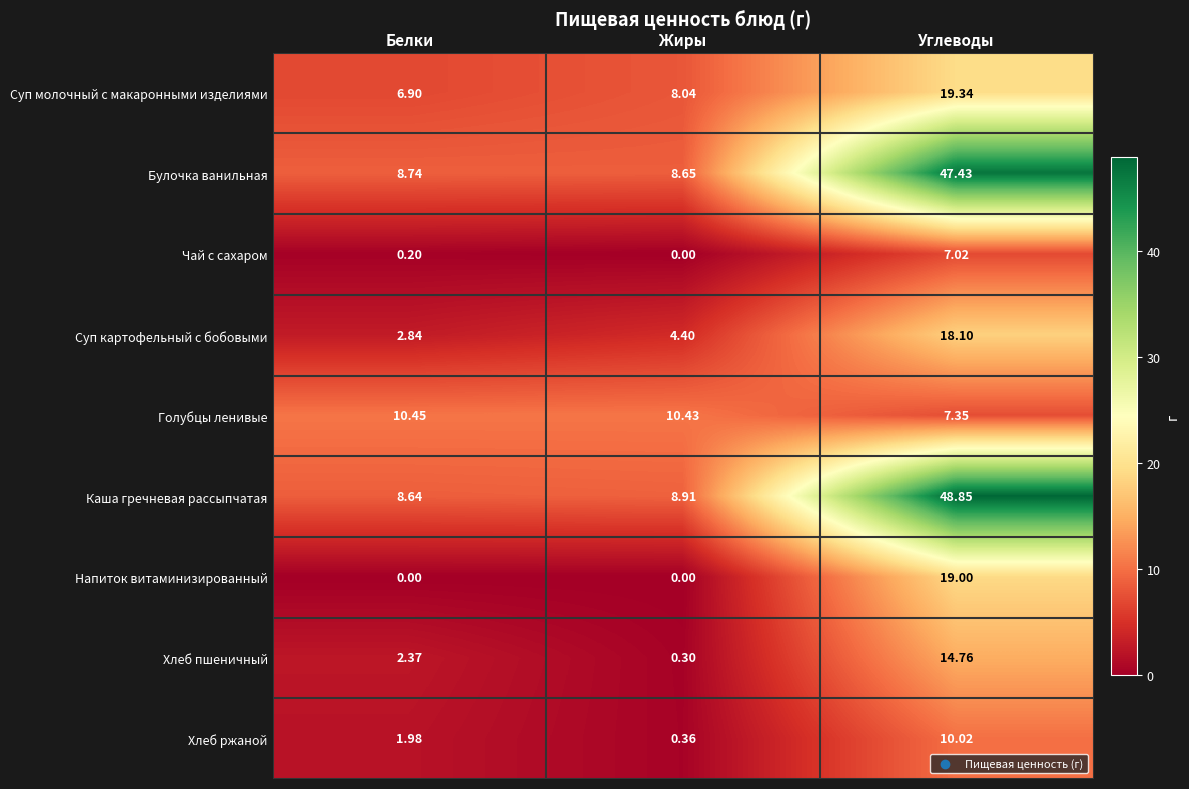

Rank the series at Углеводы from lowest to highest value.

Чай с сахаром, Голубцы ленивые, Хлеб ржаной, Хлеб пшеничный, Суп картофельный с бобовыми, Напиток витаминизированный, Суп молочный с макаронными изделиями, Булочка ванильная, Каша гречневая рассыпчатая